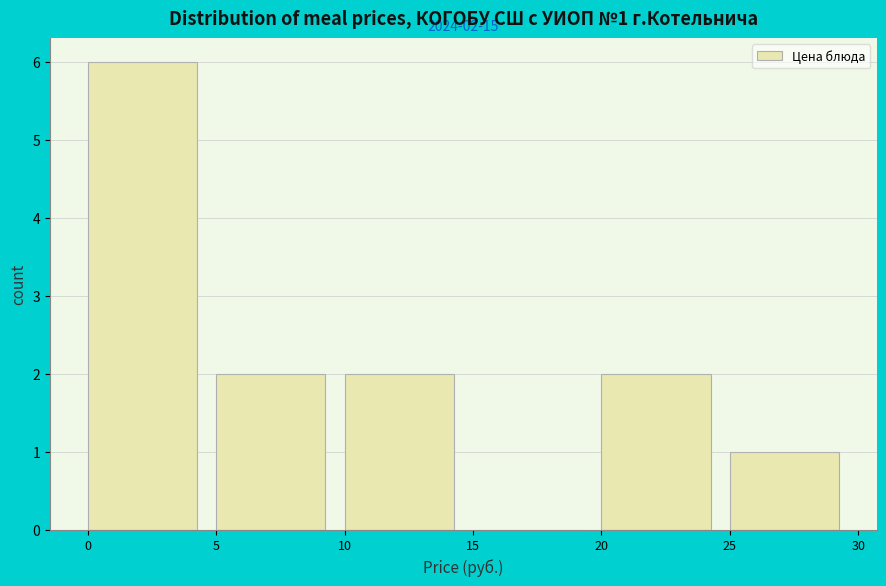

Over which range of the x-axis is the bar tallest?

0 to 5